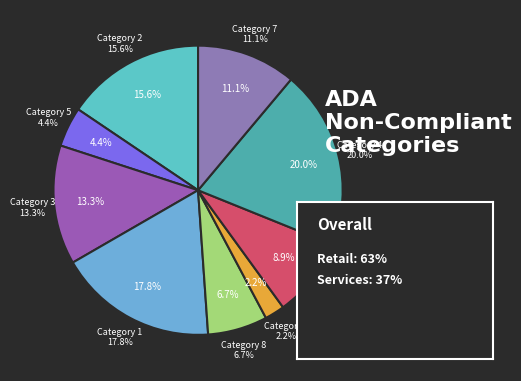

What is the largest slice in the pie chart?

4